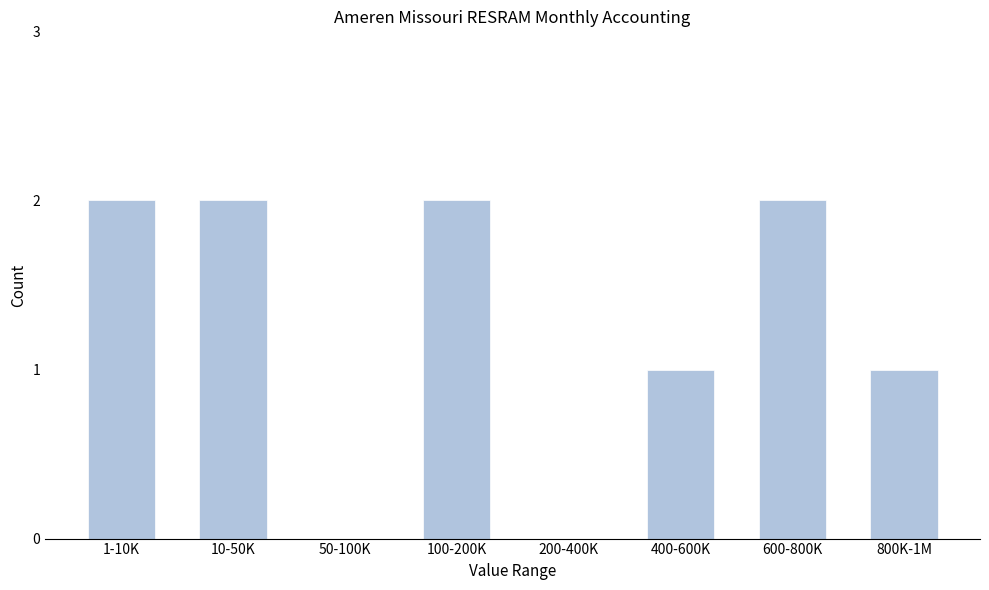

Reading left to right, list all the values displayed in this chart.

1-10K=2	10-50K=2	50-100K=0	100-200K=2	200-400K=0	400-600K=1	600-800K=2	800K-1M=1